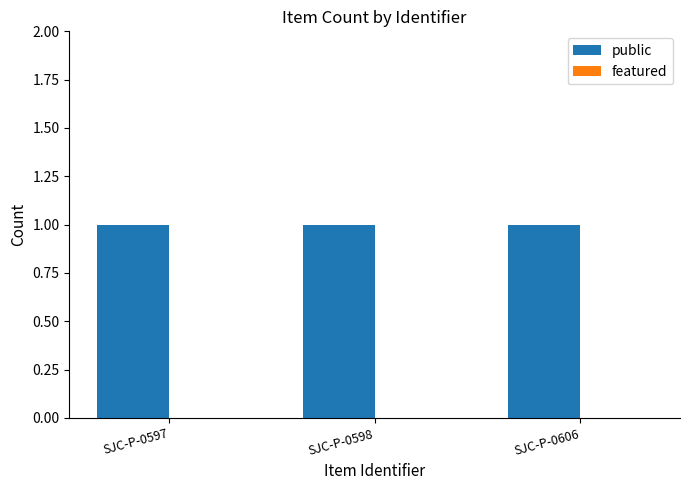

Reading right to left, extract all data points from this chart.

public: SJC-P-0606=1	SJC-P-0598=1	SJC-P-0597=1
featured: SJC-P-0606=0	SJC-P-0598=0	SJC-P-0597=0